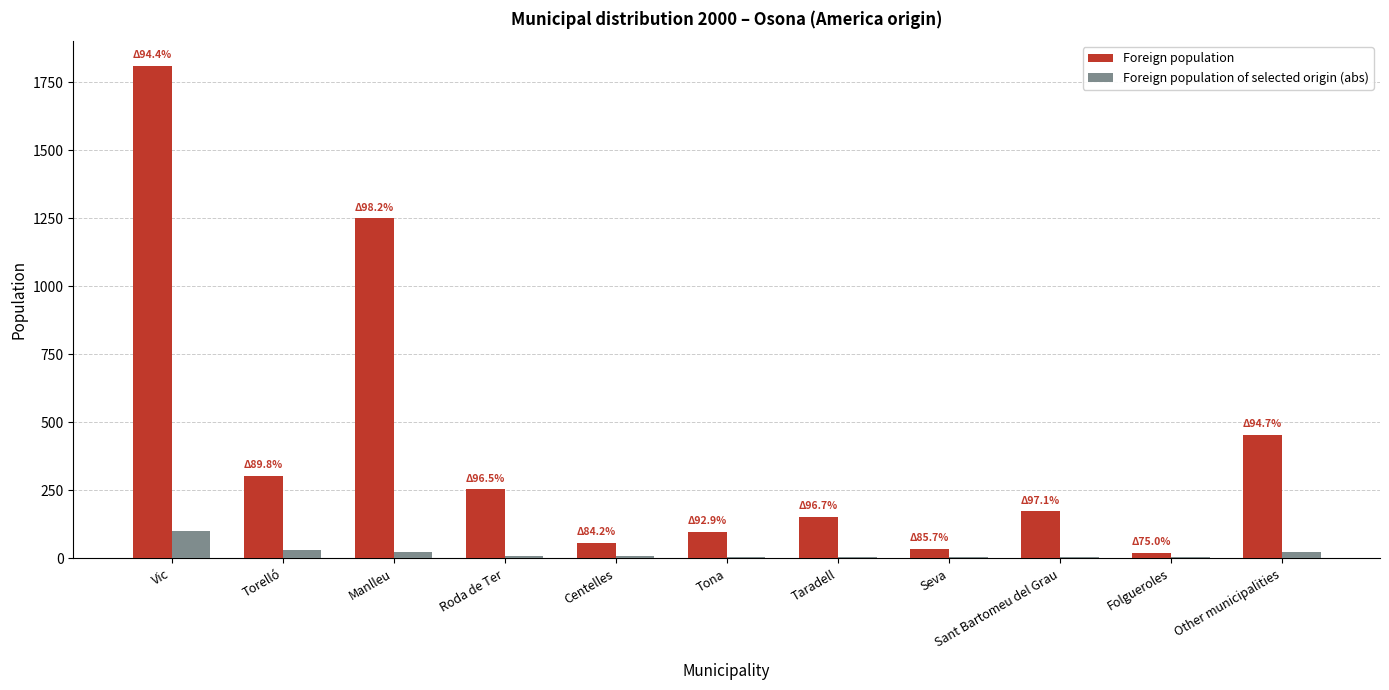

Between Vic and Manlleu, which series saw the biggest shift?

Foreign population